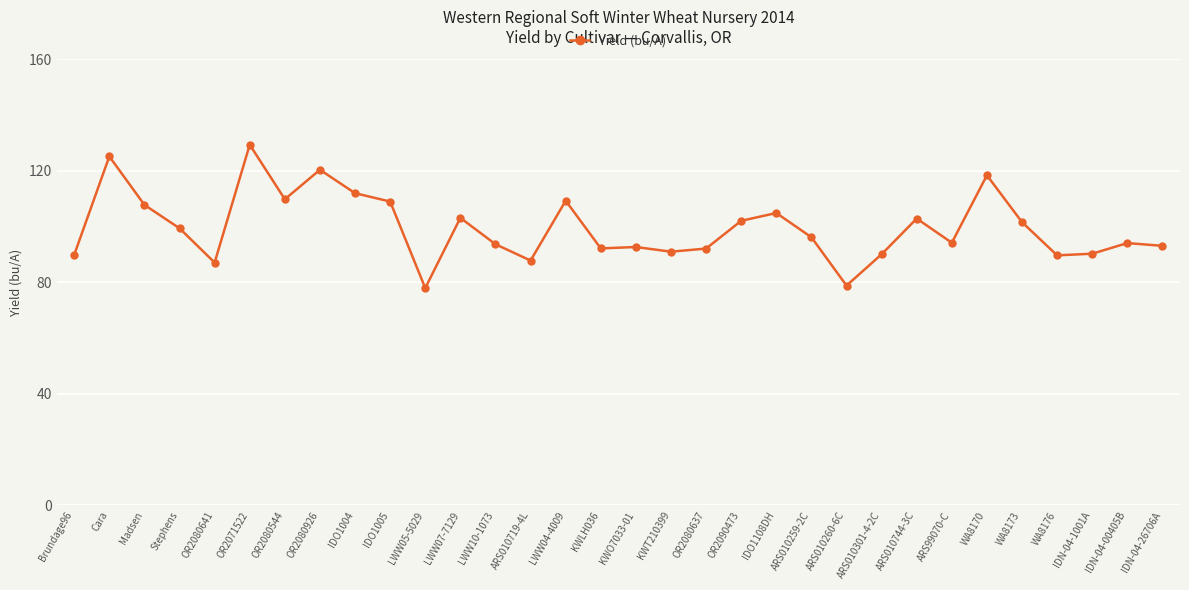

What is the sum of all values?

3185.6